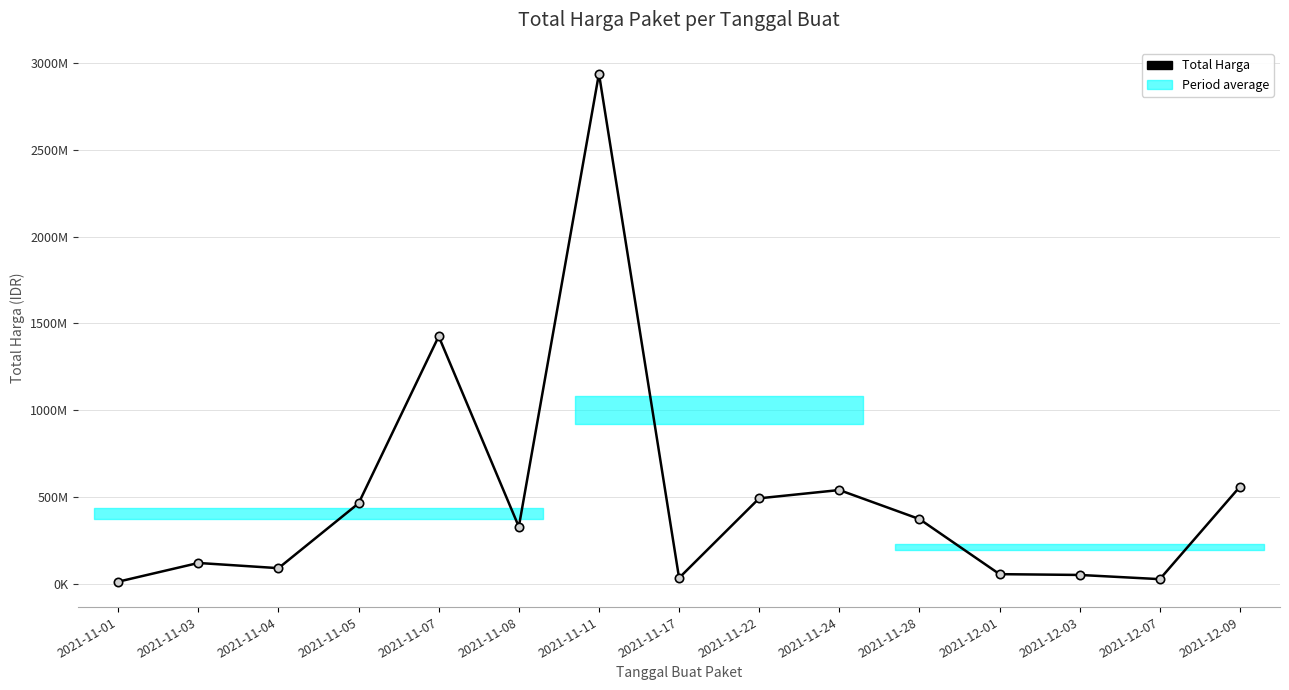

Does the chart have visible grid lines?

Yes